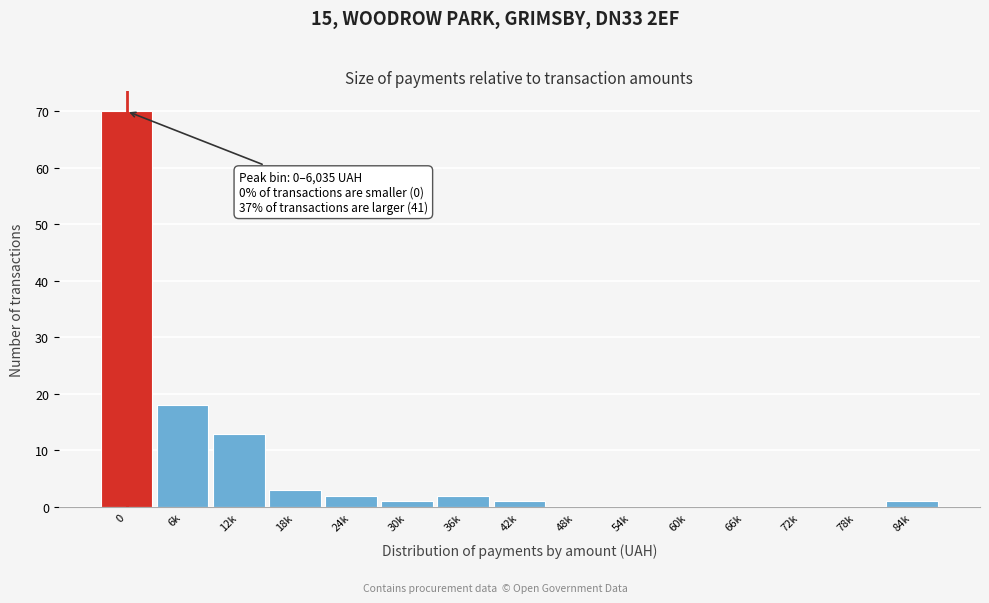

Reading left to right, list all the values displayed in this chart.

0=70	6k=18	12k=13	18k=3	24k=2	30k=1	36k=2	42k=1	48k=0	54k=0	60k=0	66k=0	72k=0	78k=0	84k=1